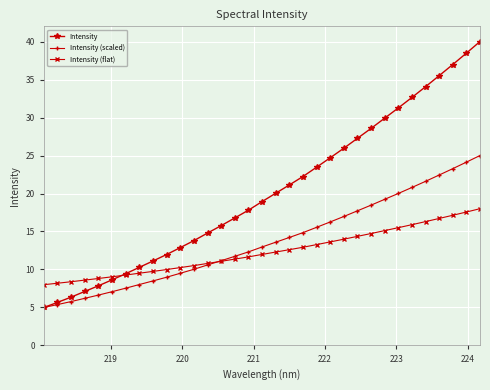

What is the maximum value for Intensity (scaled)?

25.0